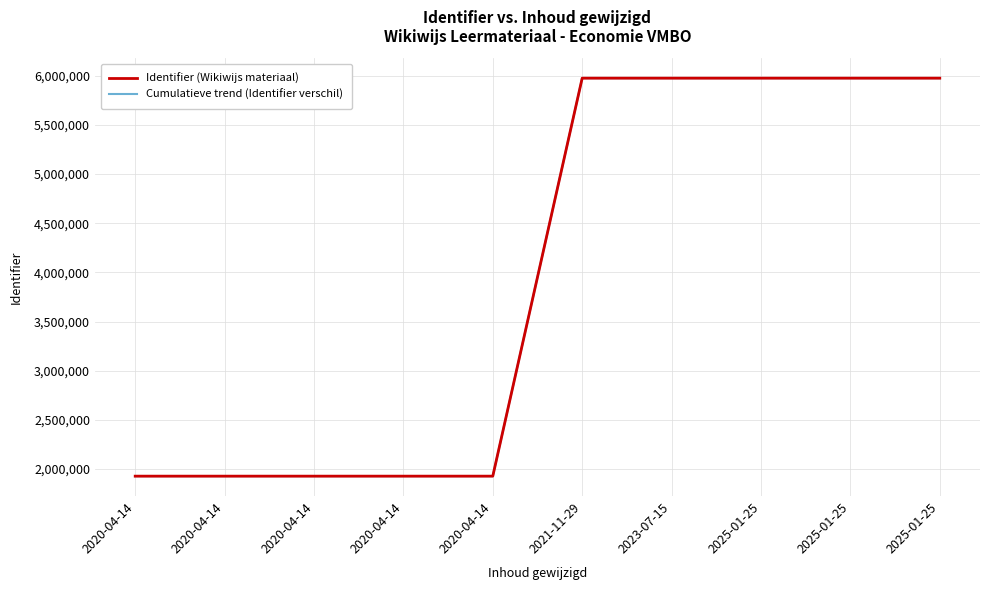

Does the chart display data point markers on the line(s)?

No